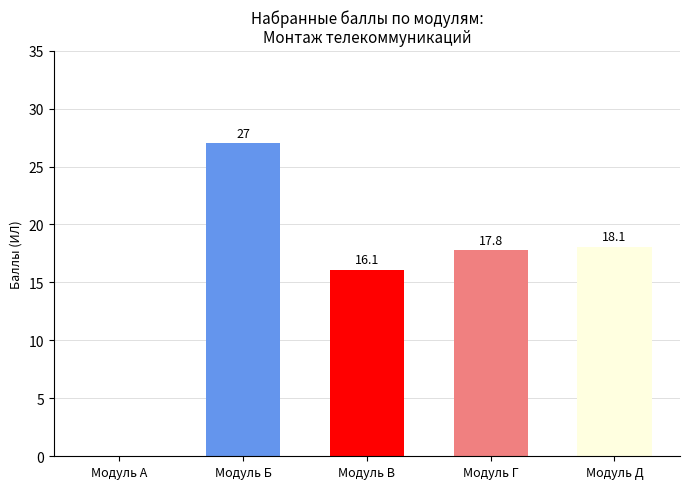

What is the maximum value shown in the chart?

27.0